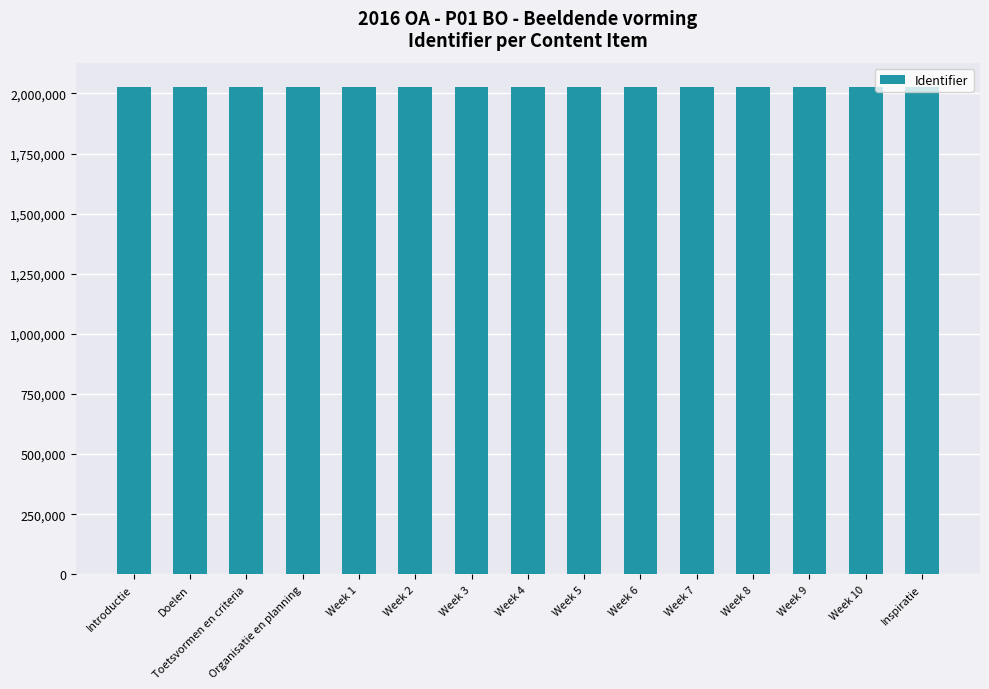

What is the ratio of the value at Organisatie en planning to the value at Week 8?

1.0